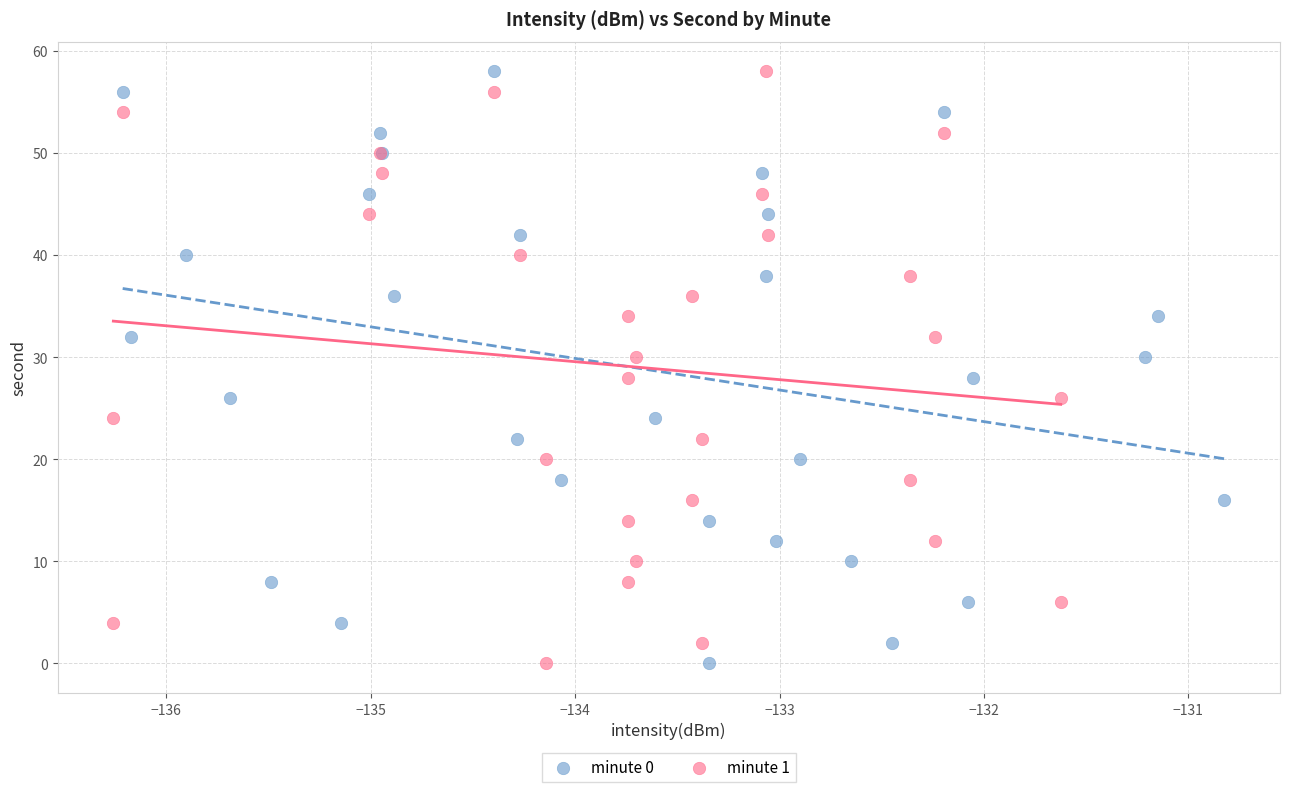

What are all the series names shown in the legend?

minute 0, minute 1